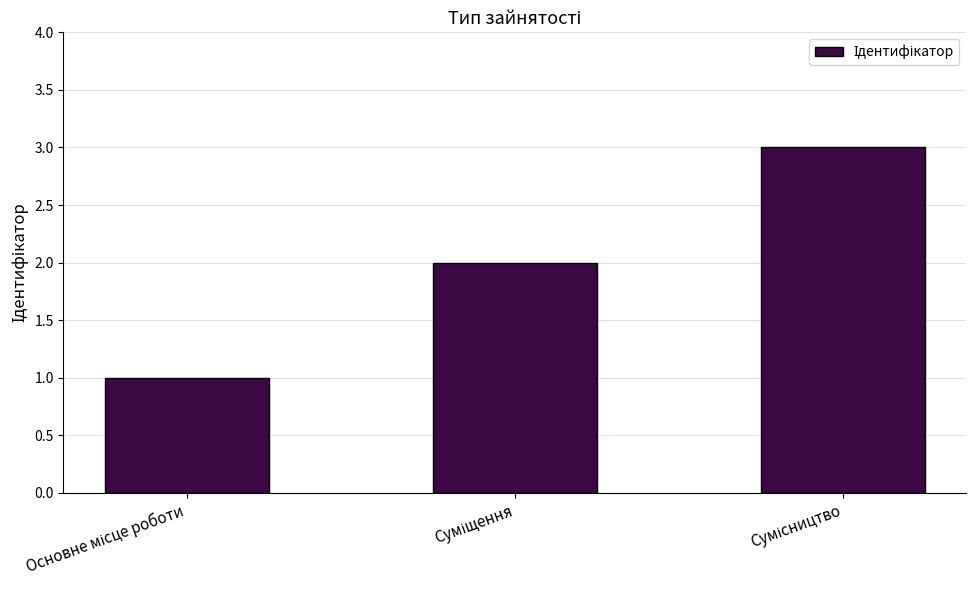

What is the greatest value displayed?

3